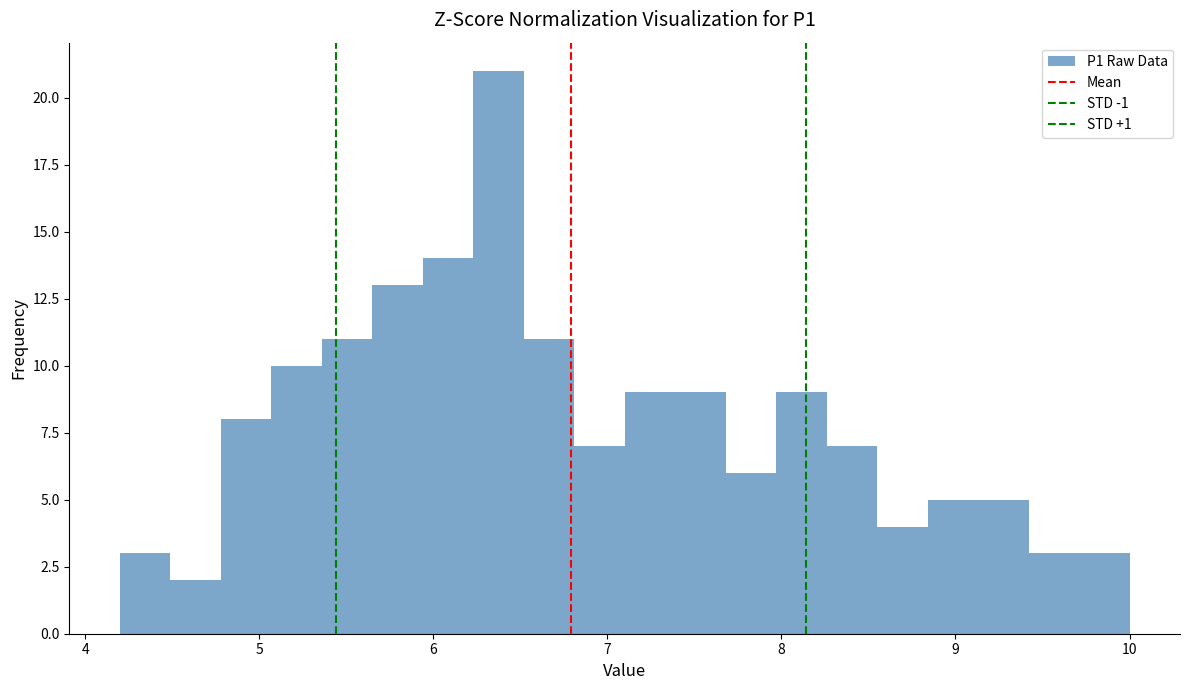

Read against the x-axis, roughly where is the centre of the tallest bar?

6.4